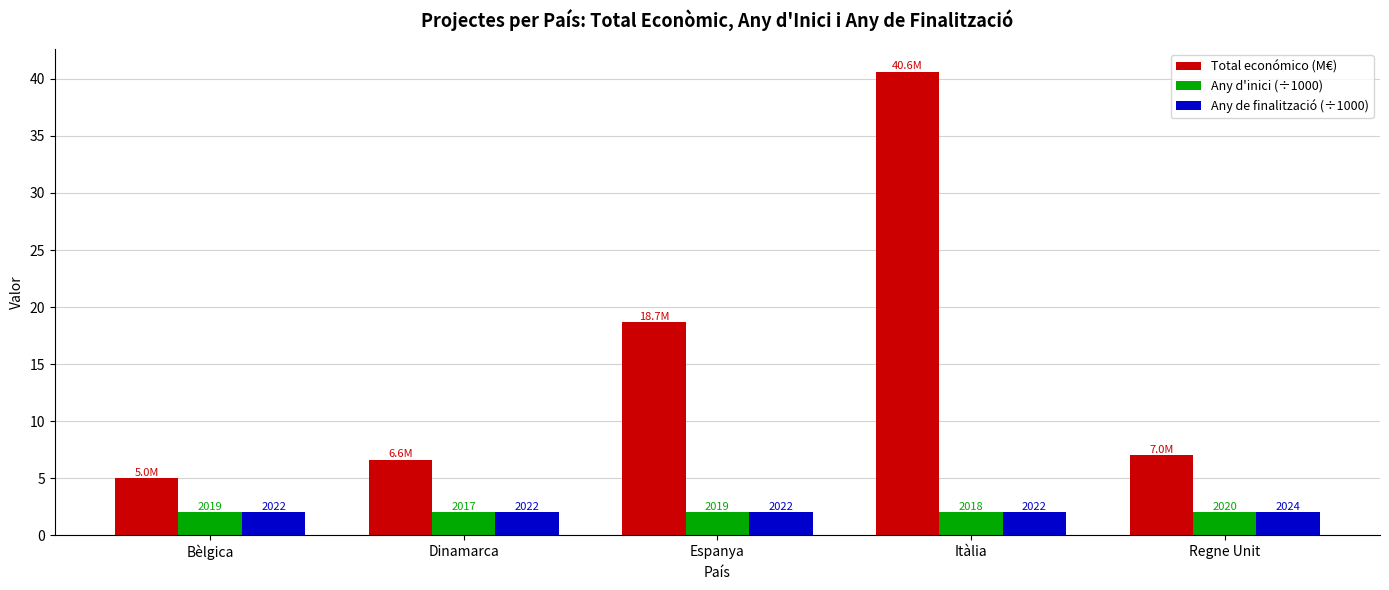

Which series has the widest spread of values?

Total económico (M€)